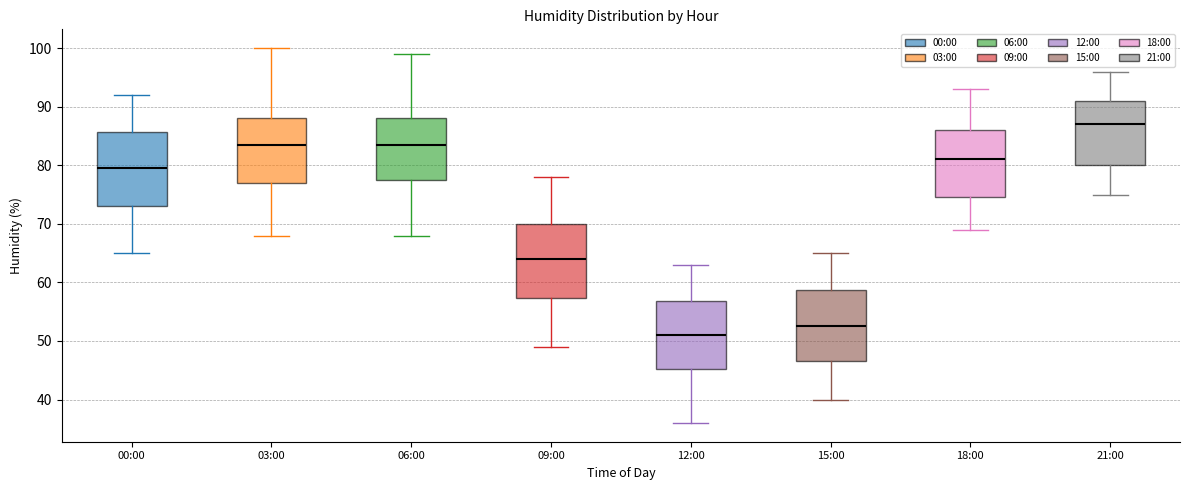

Reading left to right, transcribe this box plot: for each box, give where its median line is, the range the box spans, and where its two whiskers end, as read against the y-axis. The values are not printed on the chart, so give them approximately, as read against the axis.

00:00: median 80, box 73 to 86, whiskers 65 to 92
03:00: median 84, box 77 to 88, whiskers 68 to 100
06:00: median 84, box 78 to 88, whiskers 68 to 99
09:00: median 64, box 57 to 70, whiskers 49 to 78
12:00: median 51, box 45 to 57, whiskers 36 to 63
15:00: median 53, box 47 to 59, whiskers 40 to 65
18:00: median 81, box 75 to 86, whiskers 69 to 93
21:00: median 87, box 80 to 91, whiskers 75 to 96